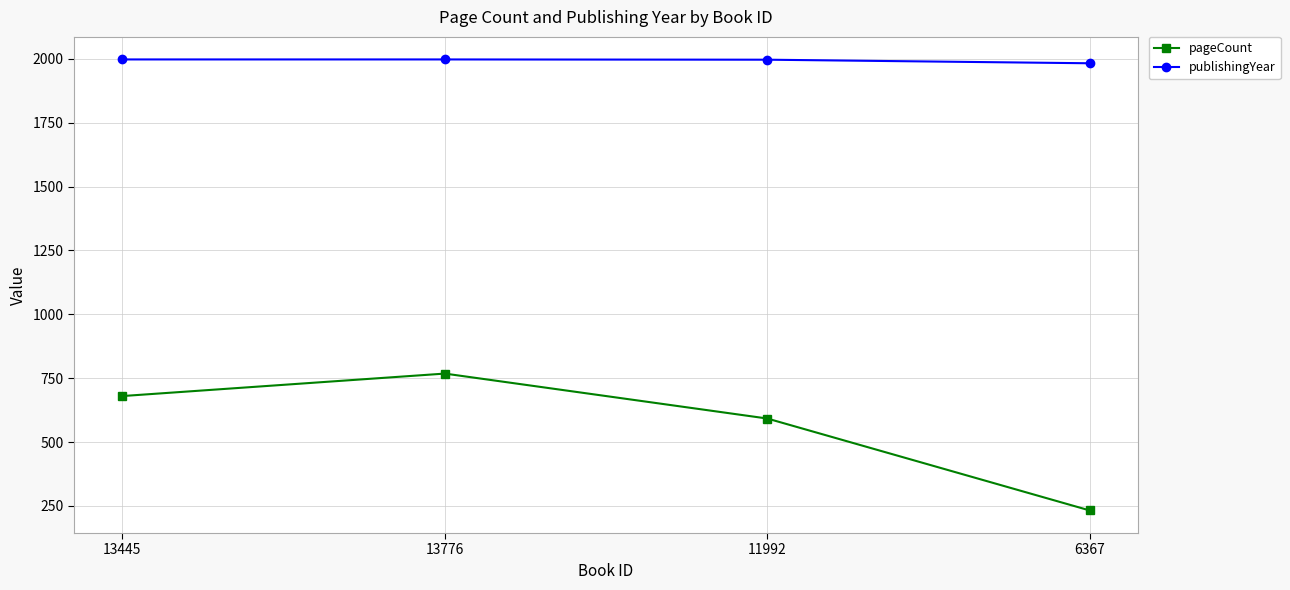

True or false: publishingYear and pageCount intersect in this chart.

False